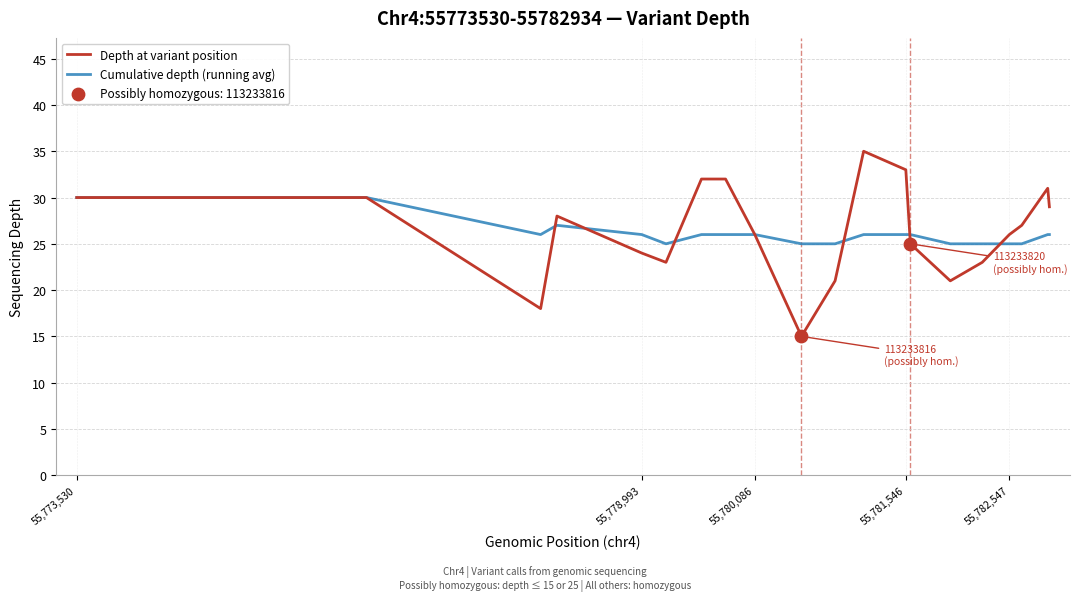

Which series has the largest range (max minus min)?

Depth at variant position